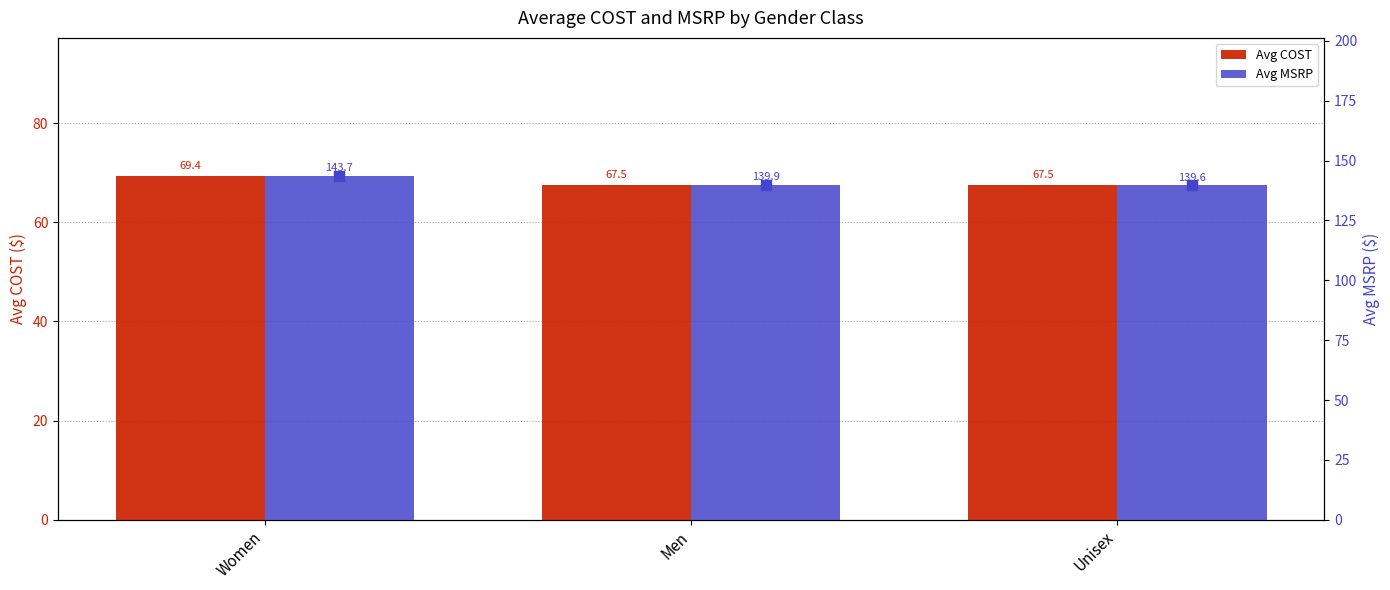

Which series reaches the minimum Y coordinate?

Avg COST